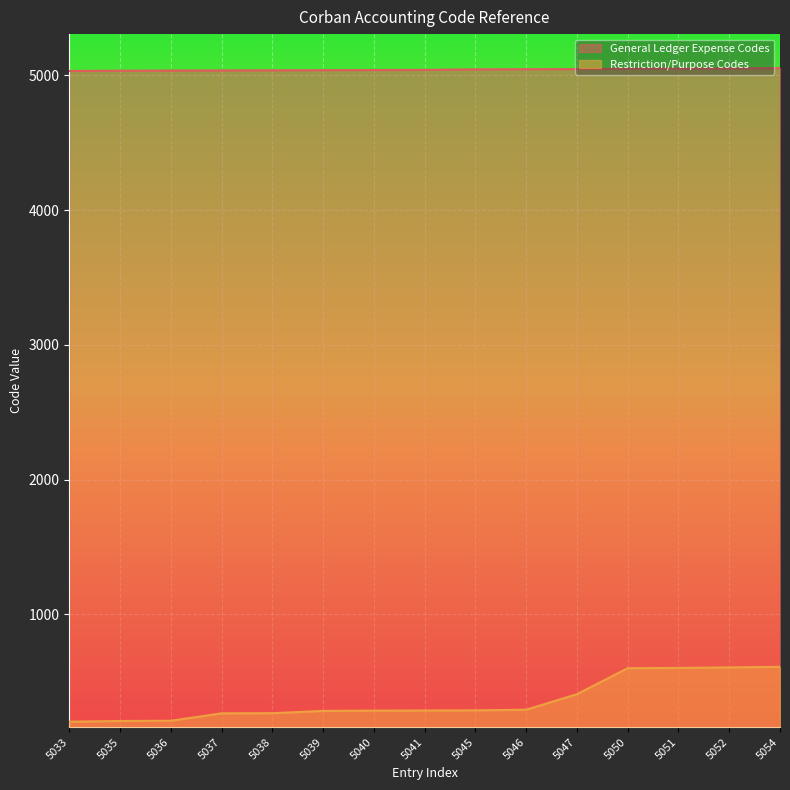

What is the difference between the maximum and minimum values in the Restriction/Purpose Codes series?

407